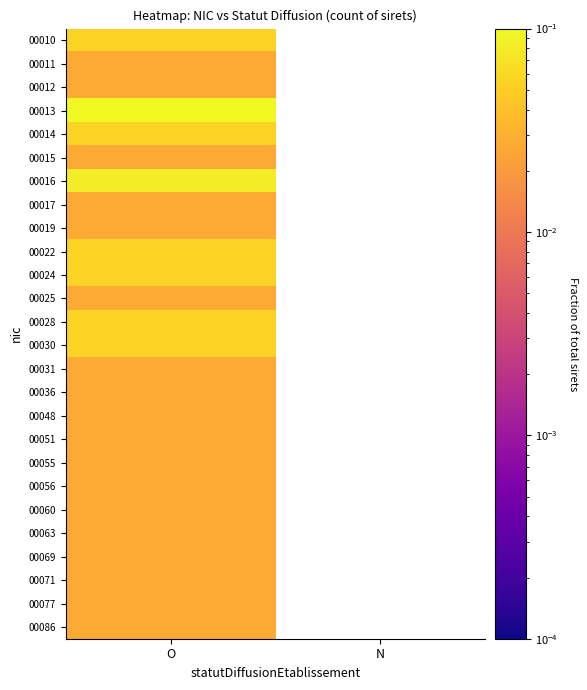

Rank the series by their maximum value, from highest to lowest.

00013, 00016, 00010, 00014, 00022, 00024, 00028, 00030, 00011, 00012, 00015, 00017, 00019, 00025, 00031, 00036, 00048, 00051, 00055, 00056, 00060, 00063, 00069, 00071, 00077, 00086